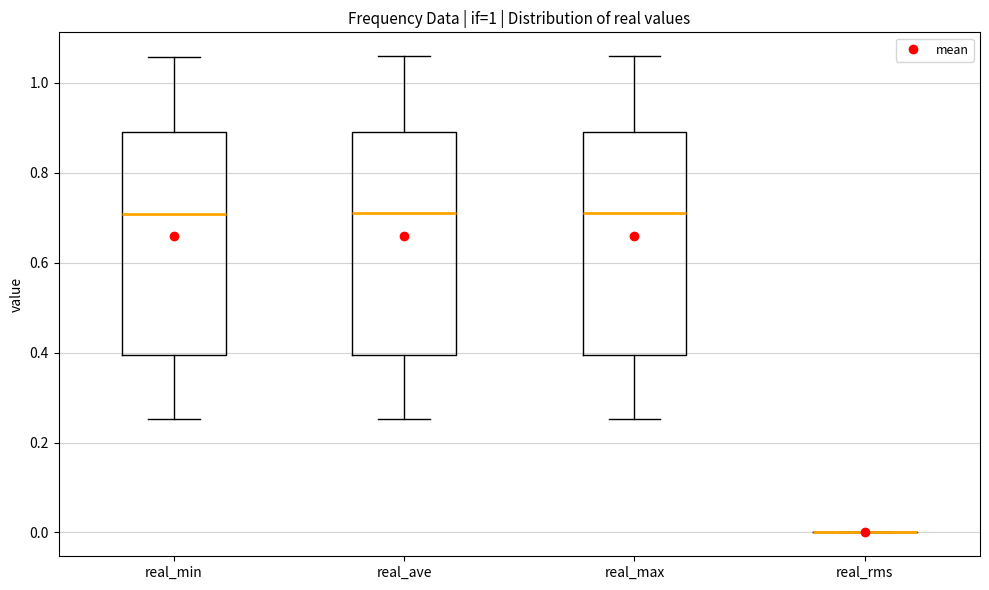

Reading left to right, read every box against the y-axis: the position of its median line, the range the box covers, and the ends of its whiskers. The values are not printed on the chart, so give them approximately, as read against the axis.

real_min: median 0.70, box 0.40 to 0.90, whiskers 0.26 to 1.06
real_ave: median 0.70, box 0.40 to 0.90, whiskers 0.26 to 1.06
real_max: median 0.72, box 0.40 to 0.90, whiskers 0.26 to 1.06
real_rms: box collapsed to a line at 0.00, whiskers 0.00 to 0.00